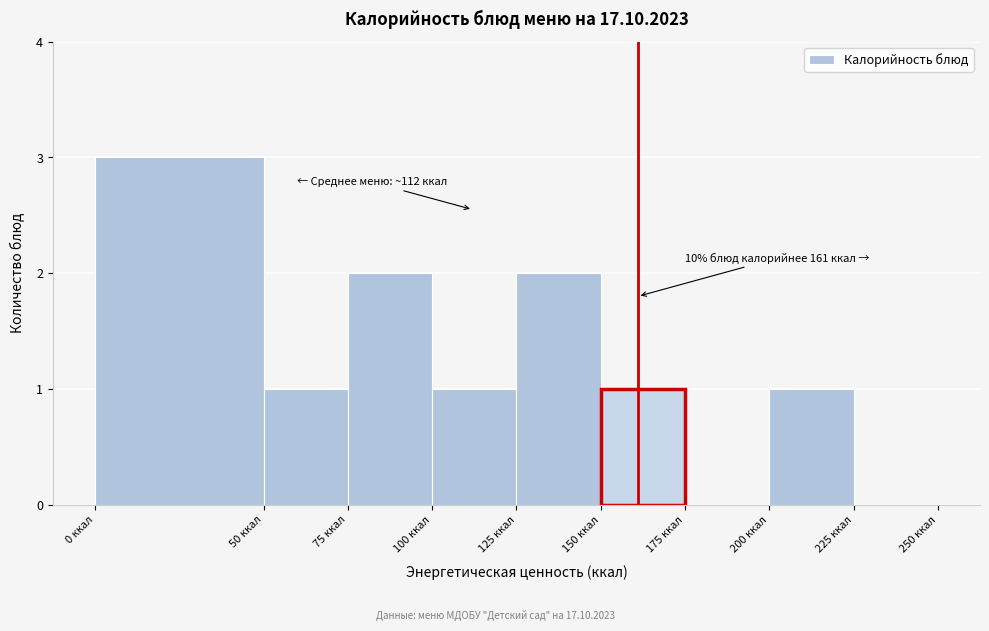

Over which range of the x-axis is the bar tallest?

0 to 50